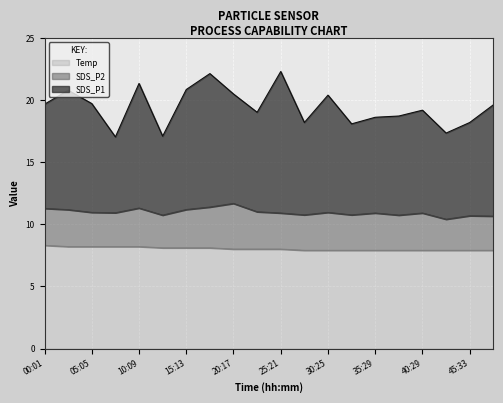

What is the maximum value for Temp?

8.3